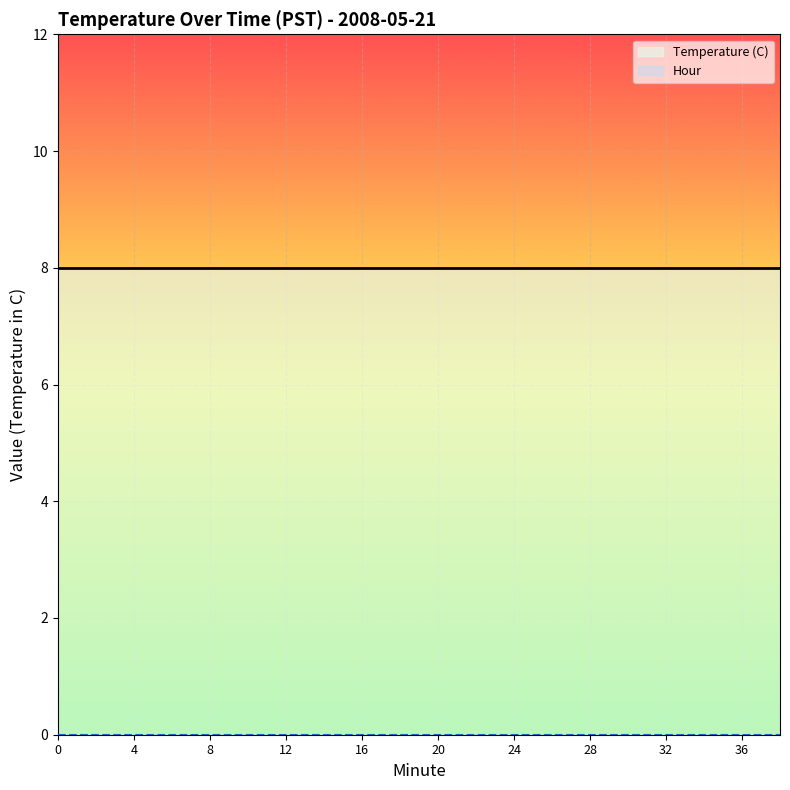

How many categories are shown in the chart?

20